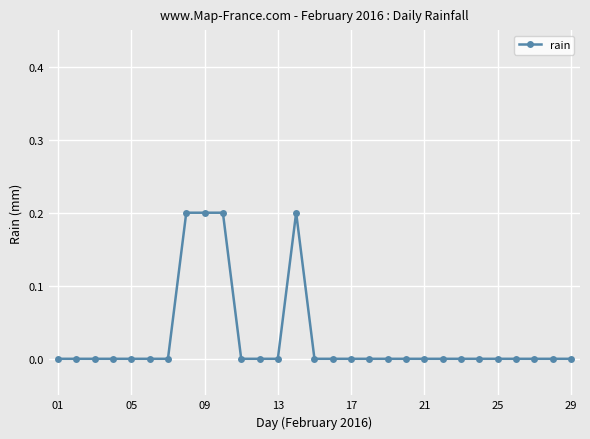

Does the chart have visible grid lines?

Yes